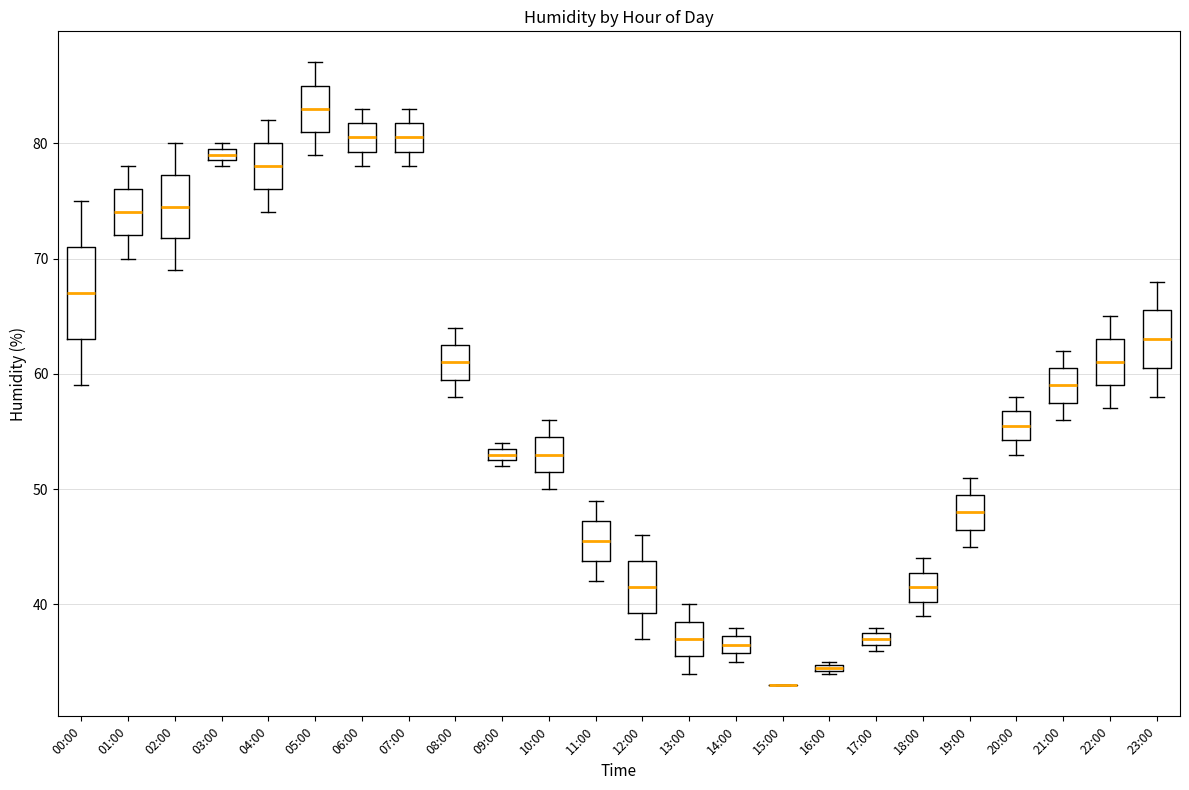

Where does the lower whisker of the box for 04:00 end on the y-axis? The values are not printed on the chart, so give them approximately, as read against the axis.

74